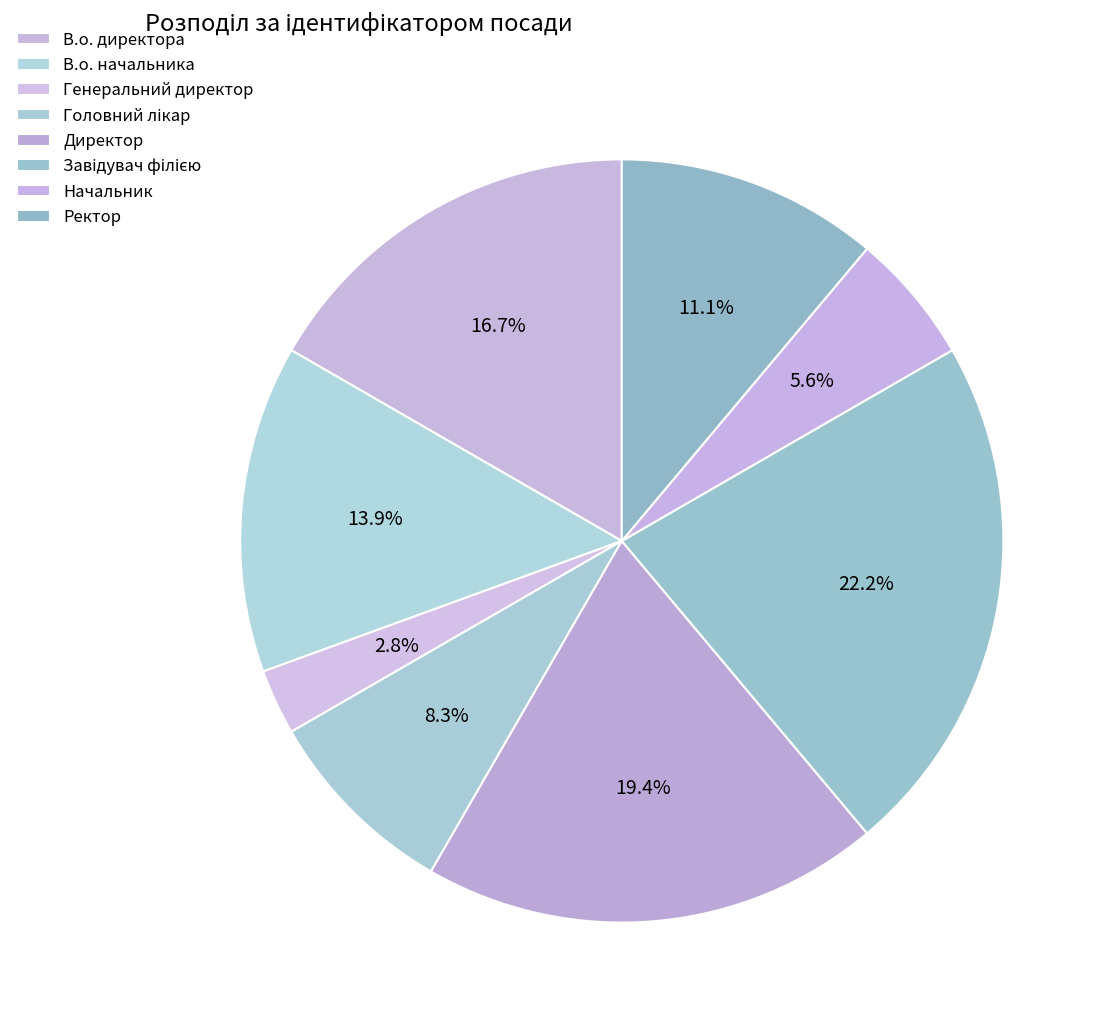

Approximately how many times larger is the value at Генеральний директор compared to Начальник?

0.5